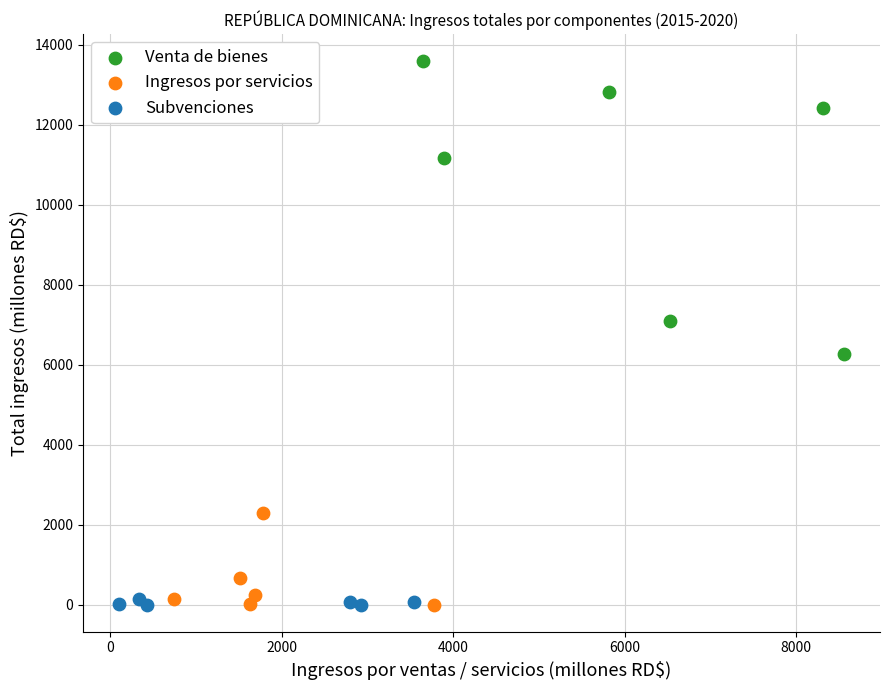

Which series reaches the maximum Y coordinate?

Venta de bienes